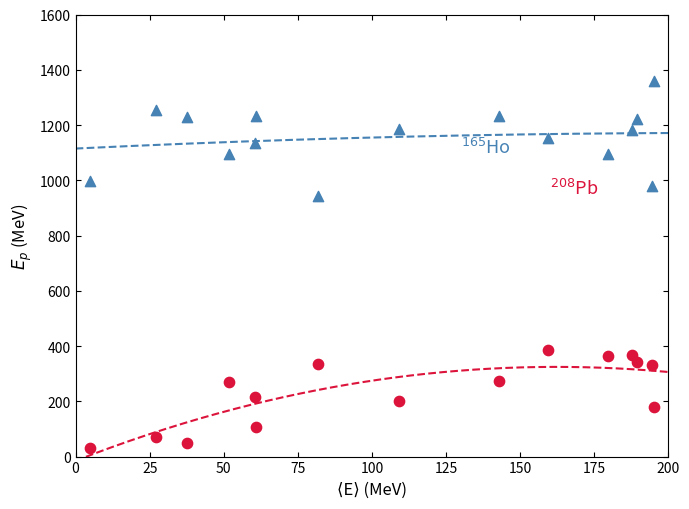

Across all data points, what is the range of X values (max minus min)?

190.0